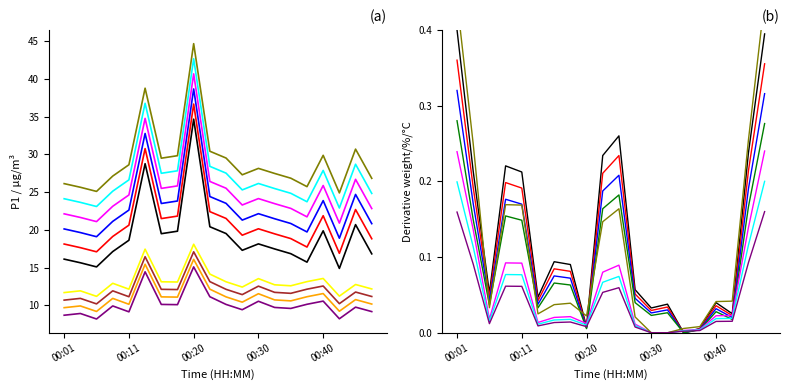

The P1 series shows 23.5 at 00:15. True or false?

True